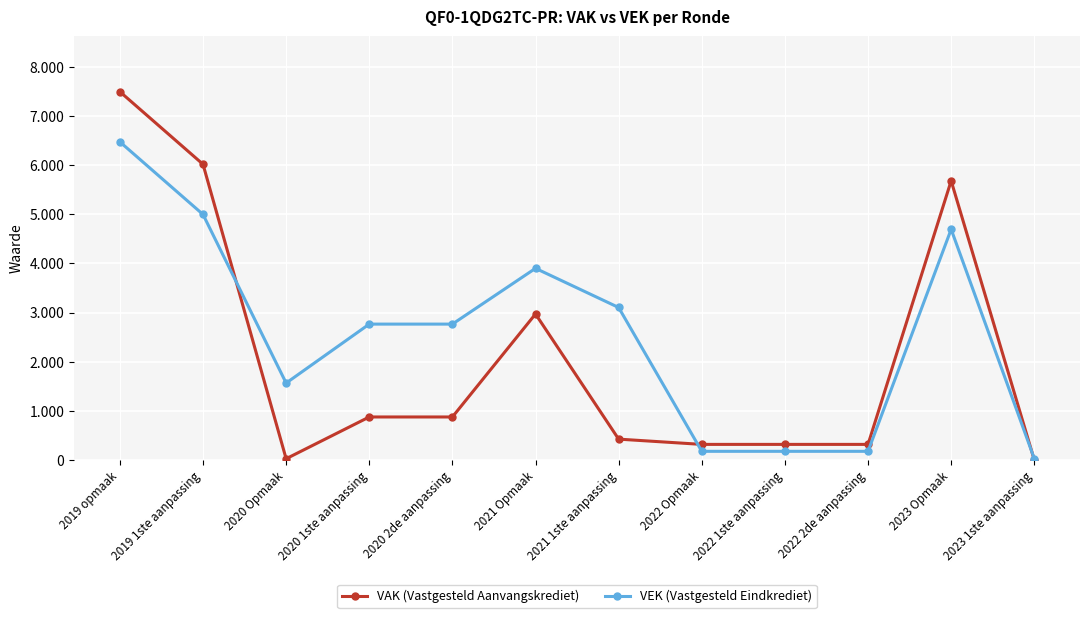

True or false: VAK (Vastgesteld Aanvangskrediet) and VEK (Vastgesteld Eindkrediet) cross at least once.

True